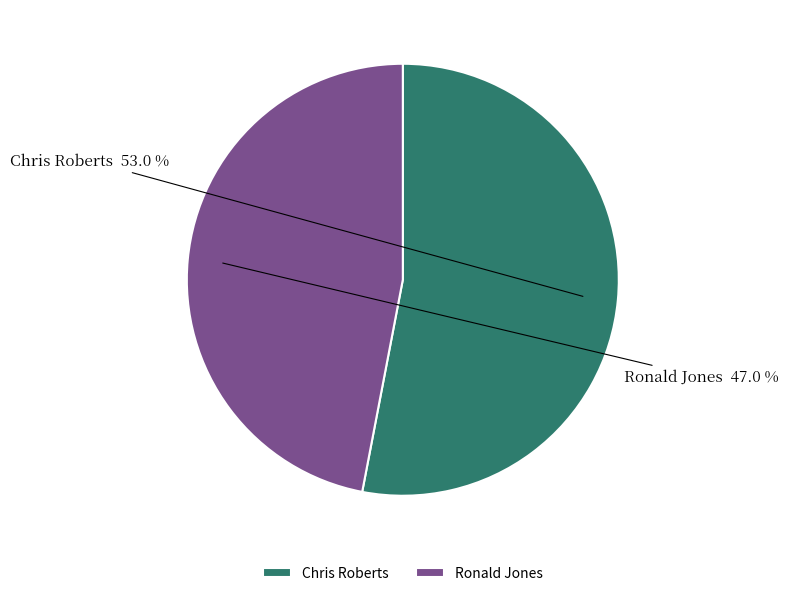

Is there a majority slice in this chart?

Yes